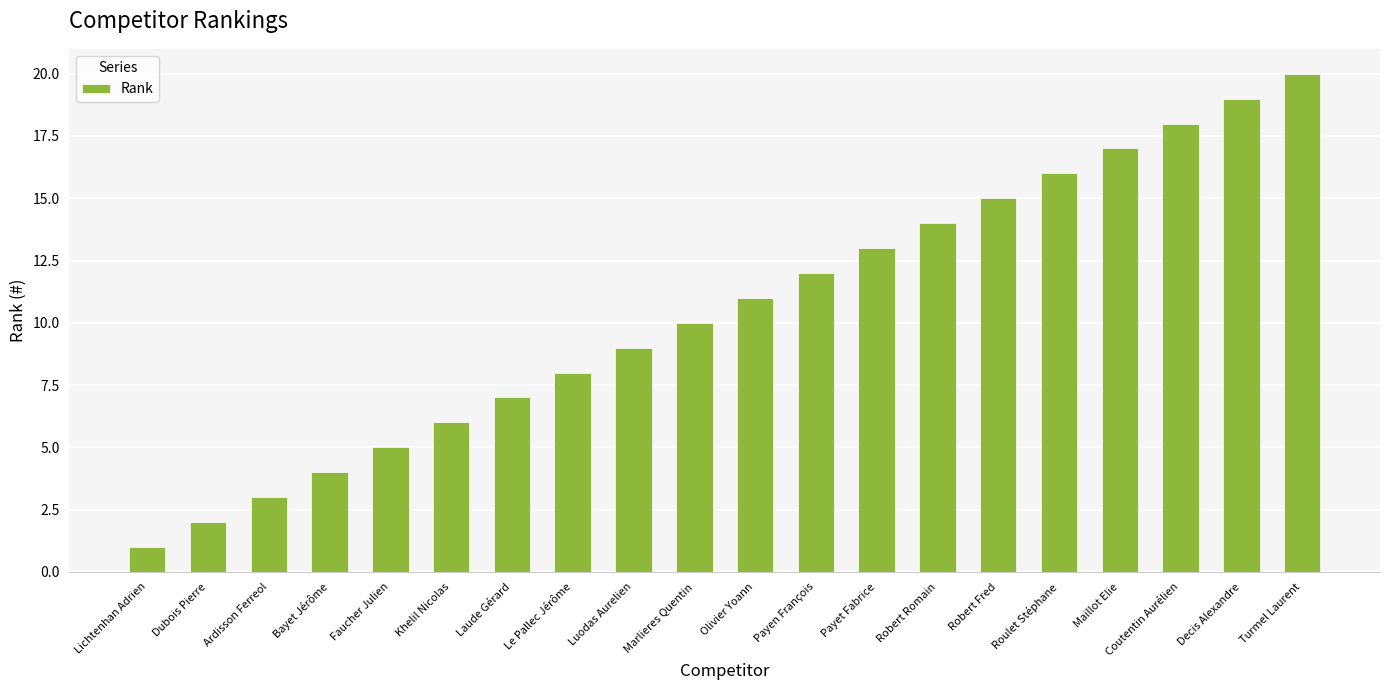

Reading left to right, list all the values displayed in this chart.

1	2	3	4	5	6	7	8	9	10	11	12	13	14	15	16	17	18	19	20